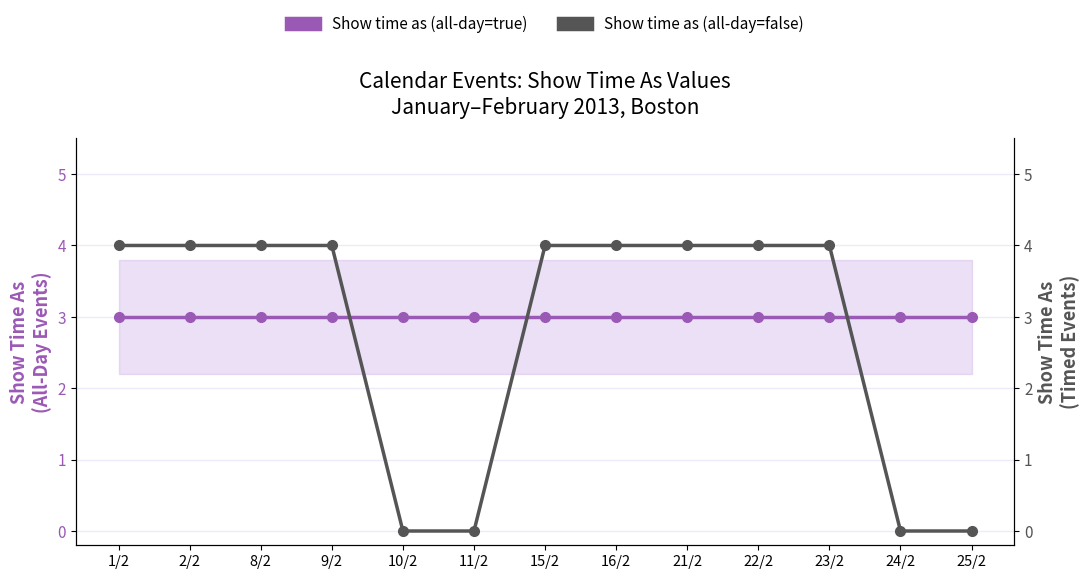

Between 21/2 and 9/2, which is larger?

21/2